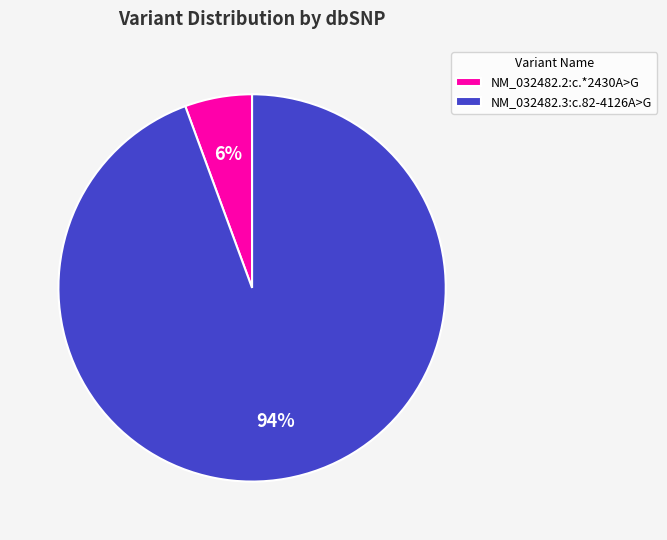

Which has a higher value, NM_032482.2:c.*2430A>G or NM_032482.3:c.82-4126A>G?

NM_032482.3:c.82-4126A>G